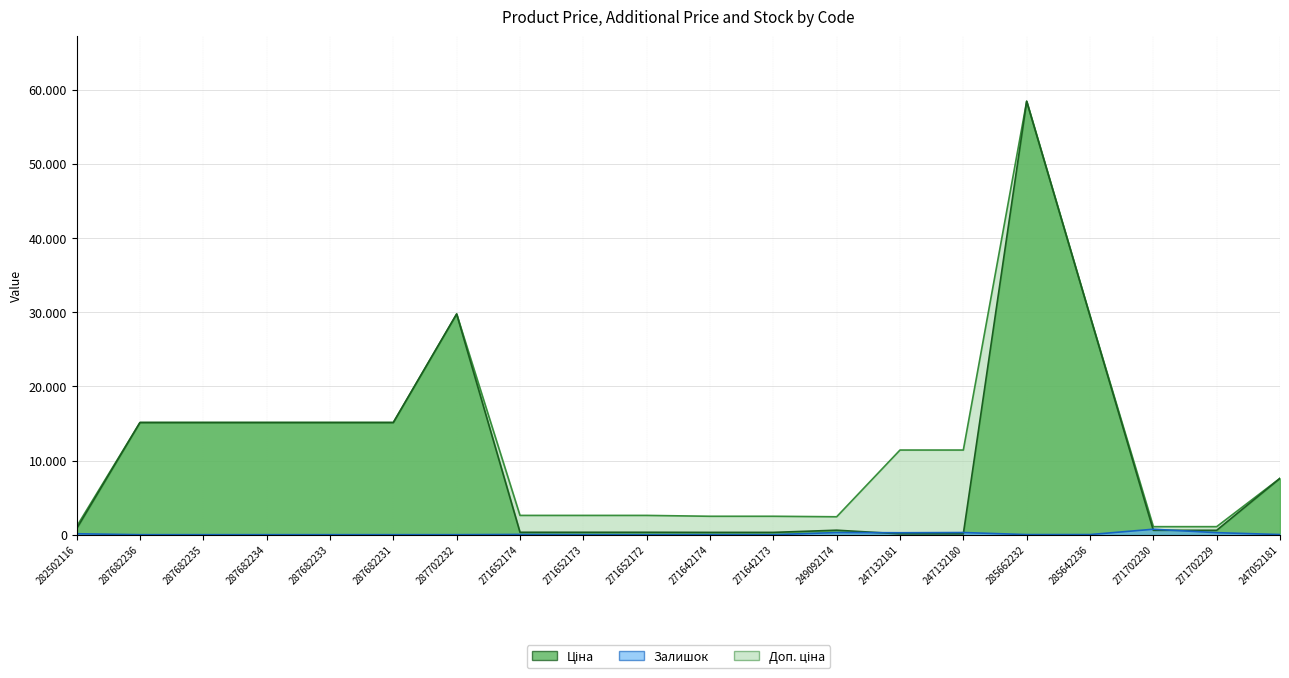

What is the maximum value for Ціна?

58426.5